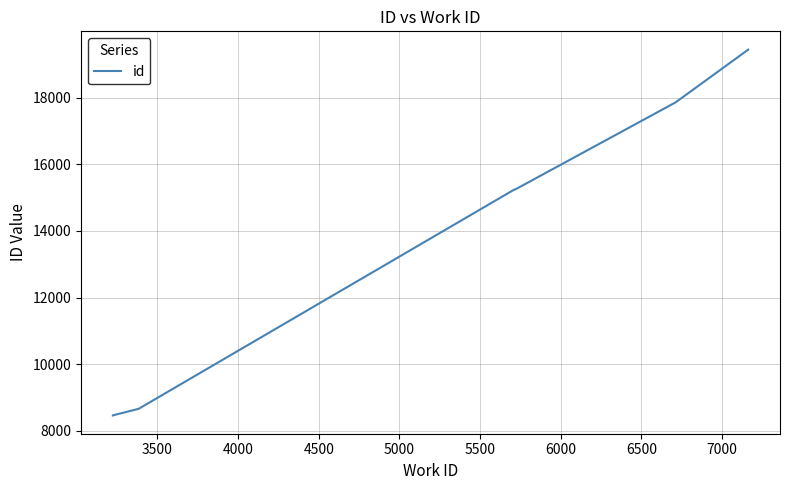

What is the greatest value displayed?

19440